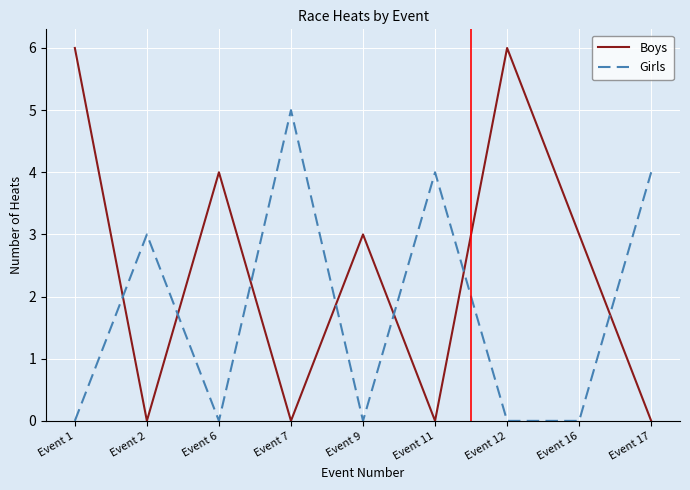

Is it true that Girls equals 0 at Event 16?

True